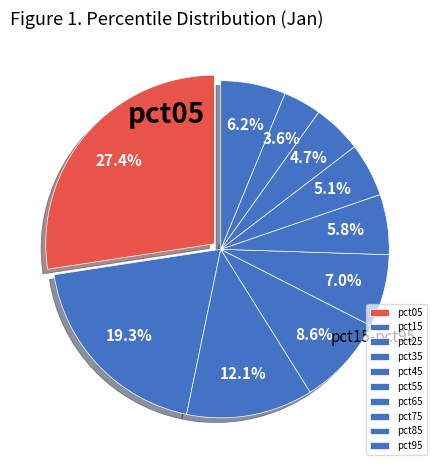

Between pct45 and pct15, which is larger?

pct15